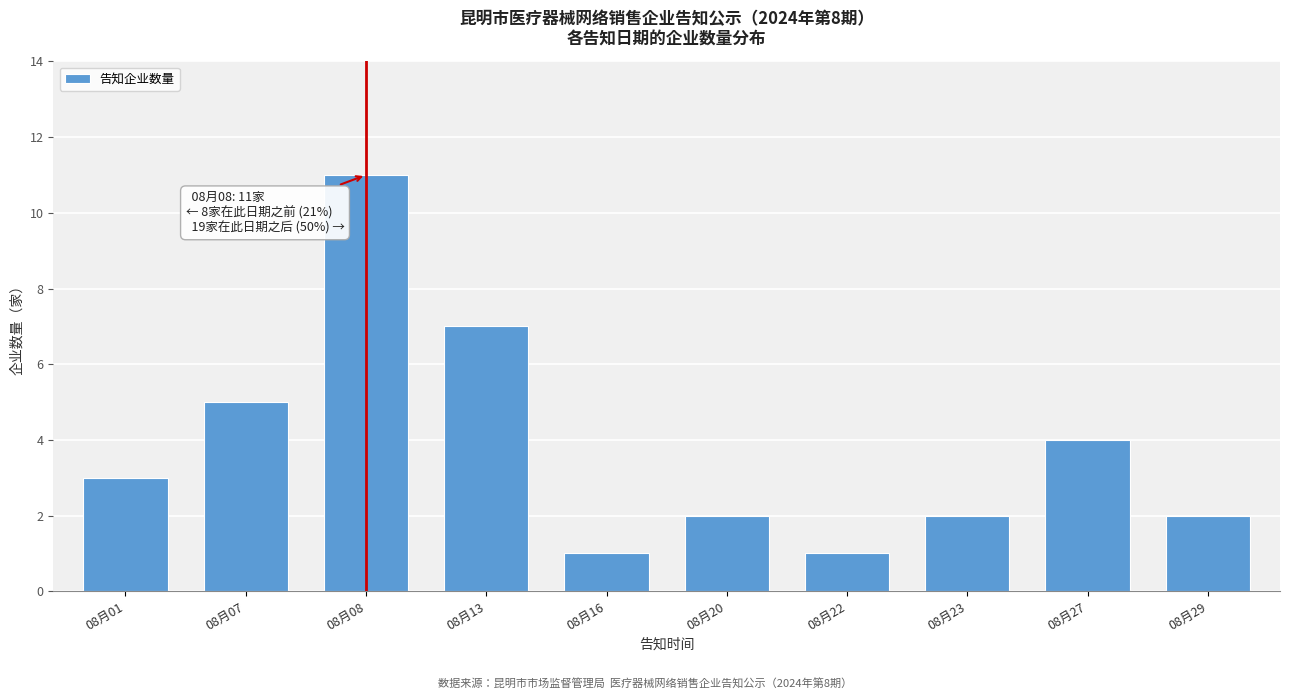

Reading left to right, extract all data points from this chart.

08月01=3	08月07=5	08月08=11	08月13=7	08月16=1	08月20=2	08月22=1	08月23=2	08月27=4	08月29=2